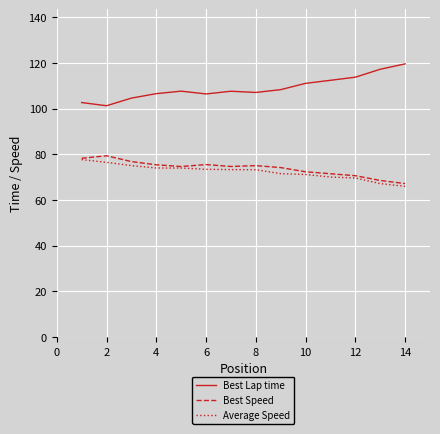

Which series has the widest spread of values?

Best Lap time